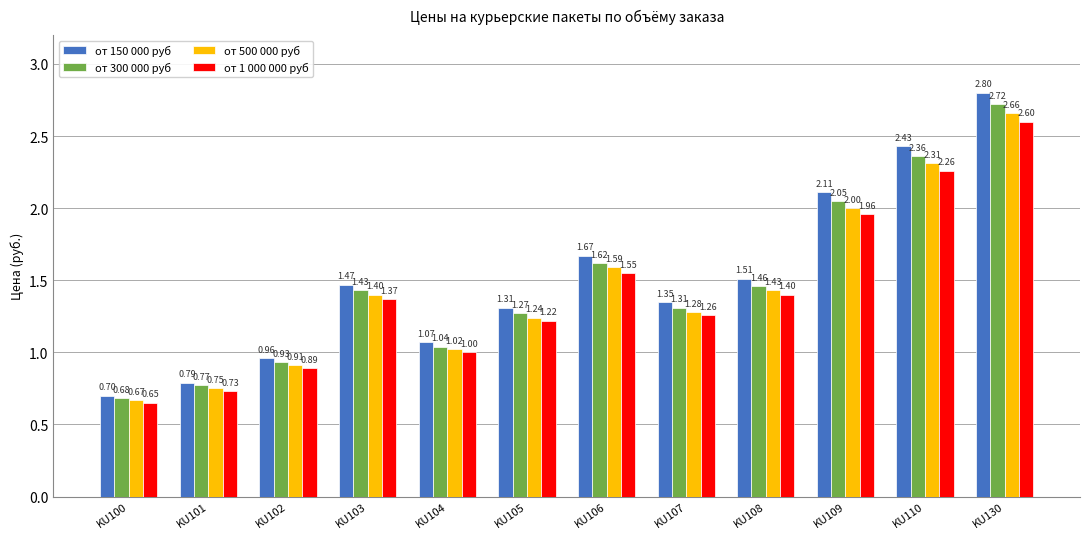

What is the total value across all series at KU130?

10.8